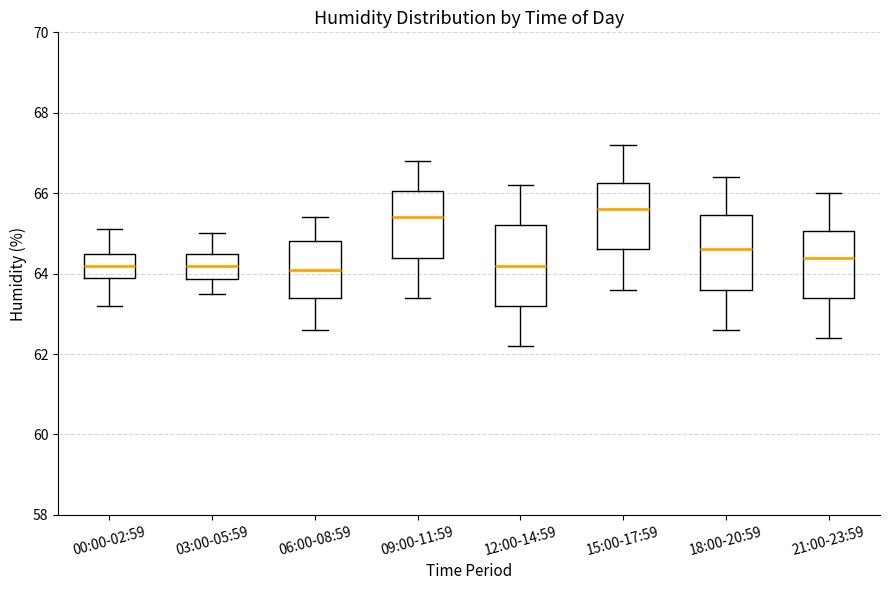

Where does the upper whisker of the box for 06:00-08:59 end on the y-axis? The values are not printed on the chart, so give them approximately, as read against the axis.

65.4